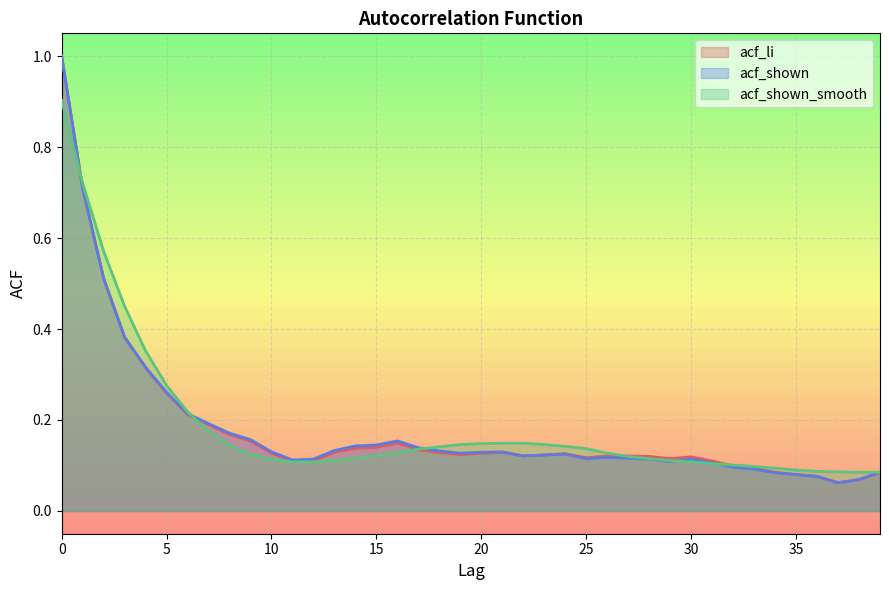

What is the sum of all acf_shown values?

7.3